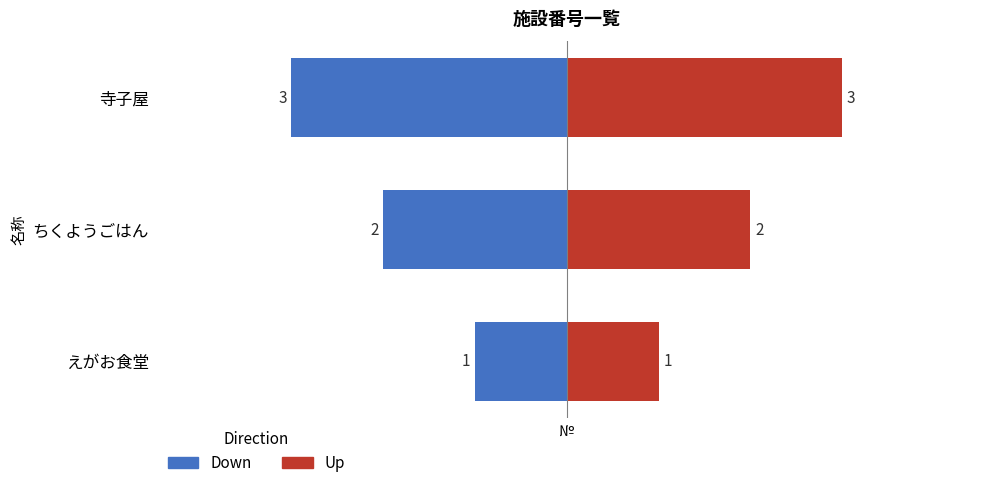

Reading left to right, transcribe all the data shown in this chart.

Down: -1	-2	-3
Up: 1	2	3